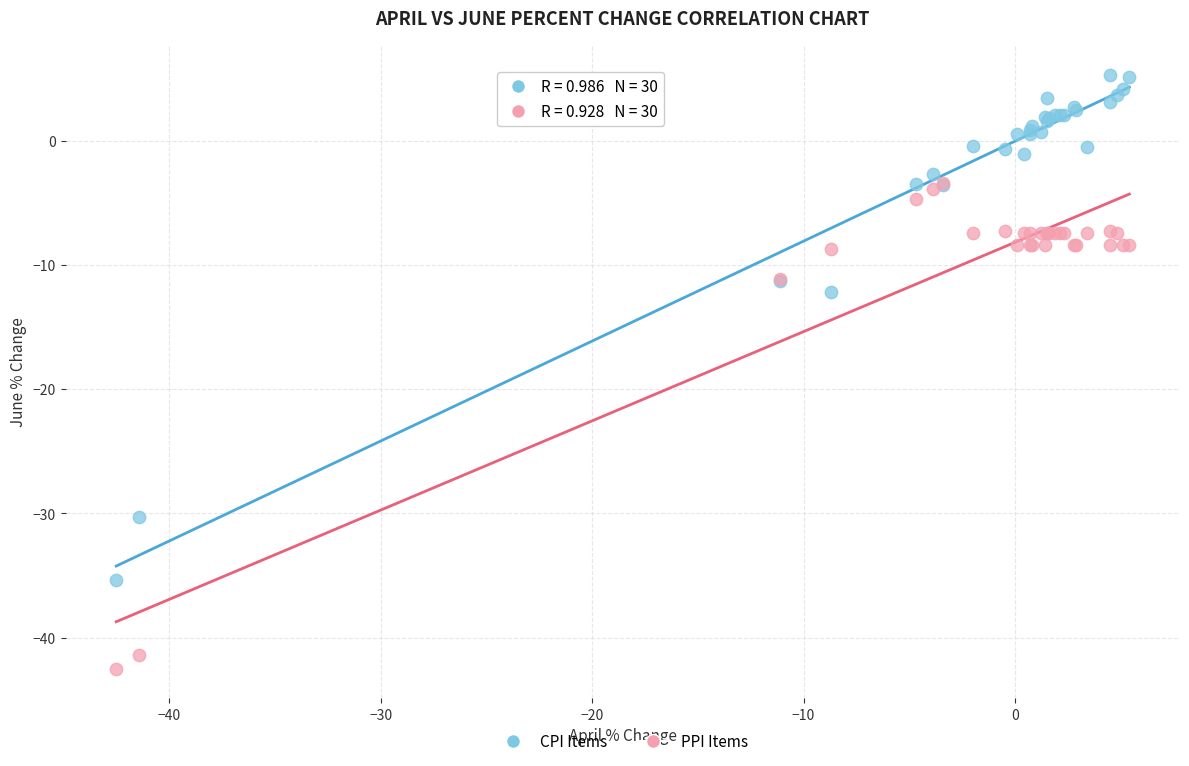

In the CPI Items series, what Y value is closest to -15?

-12.2